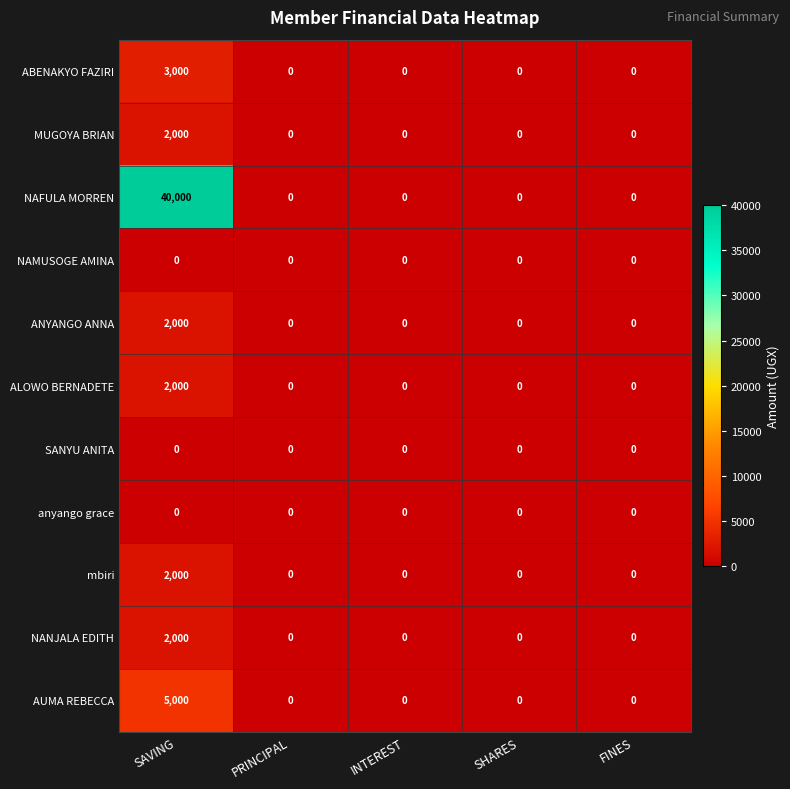

What is the difference between the maximum and second lowest values in the NAFULA MORREN series?

40000